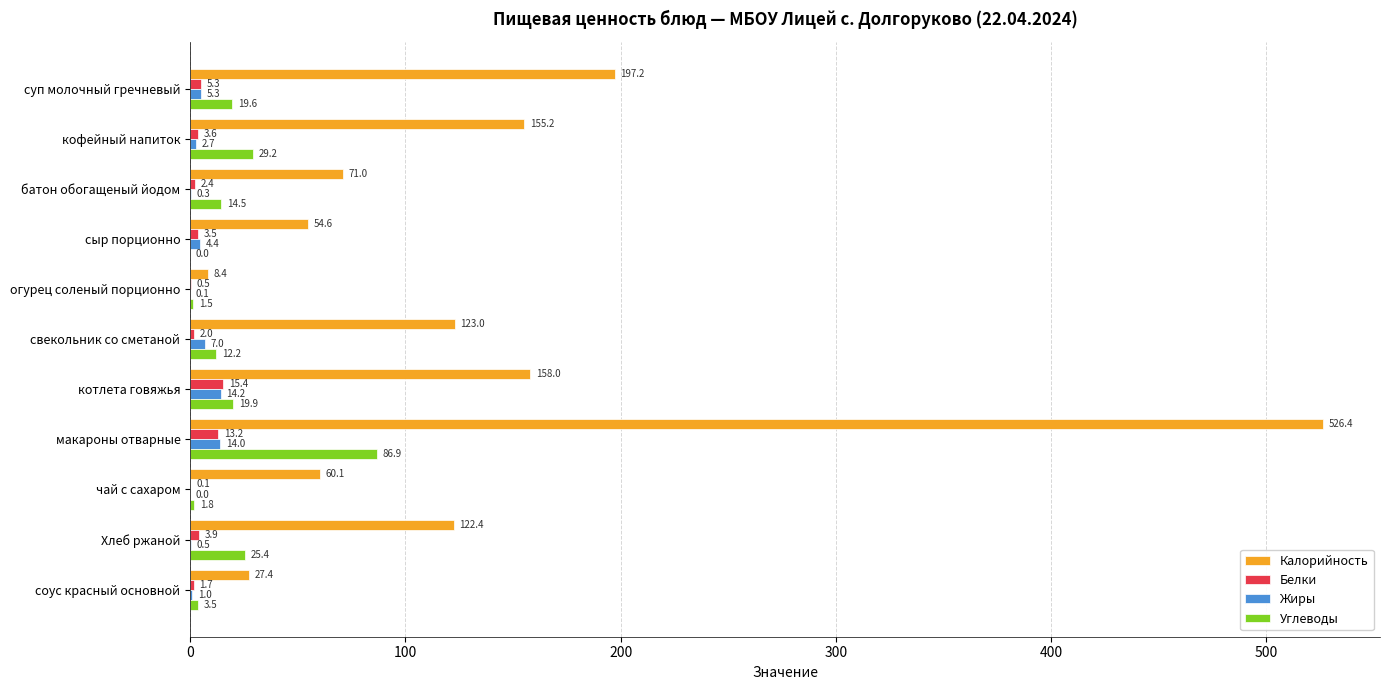

What is the sum of all Жиры values?

49.5